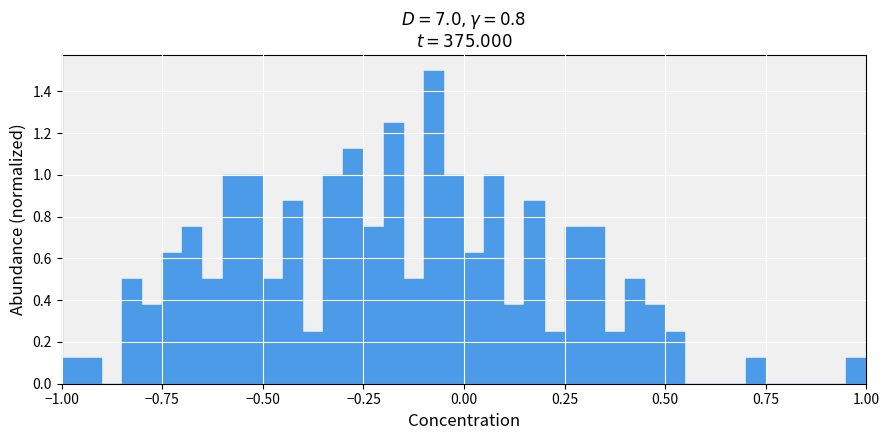

Around what value on the x-axis is the tallest bar? Give the approximate position of its centre, as read against the axis.

-0.05